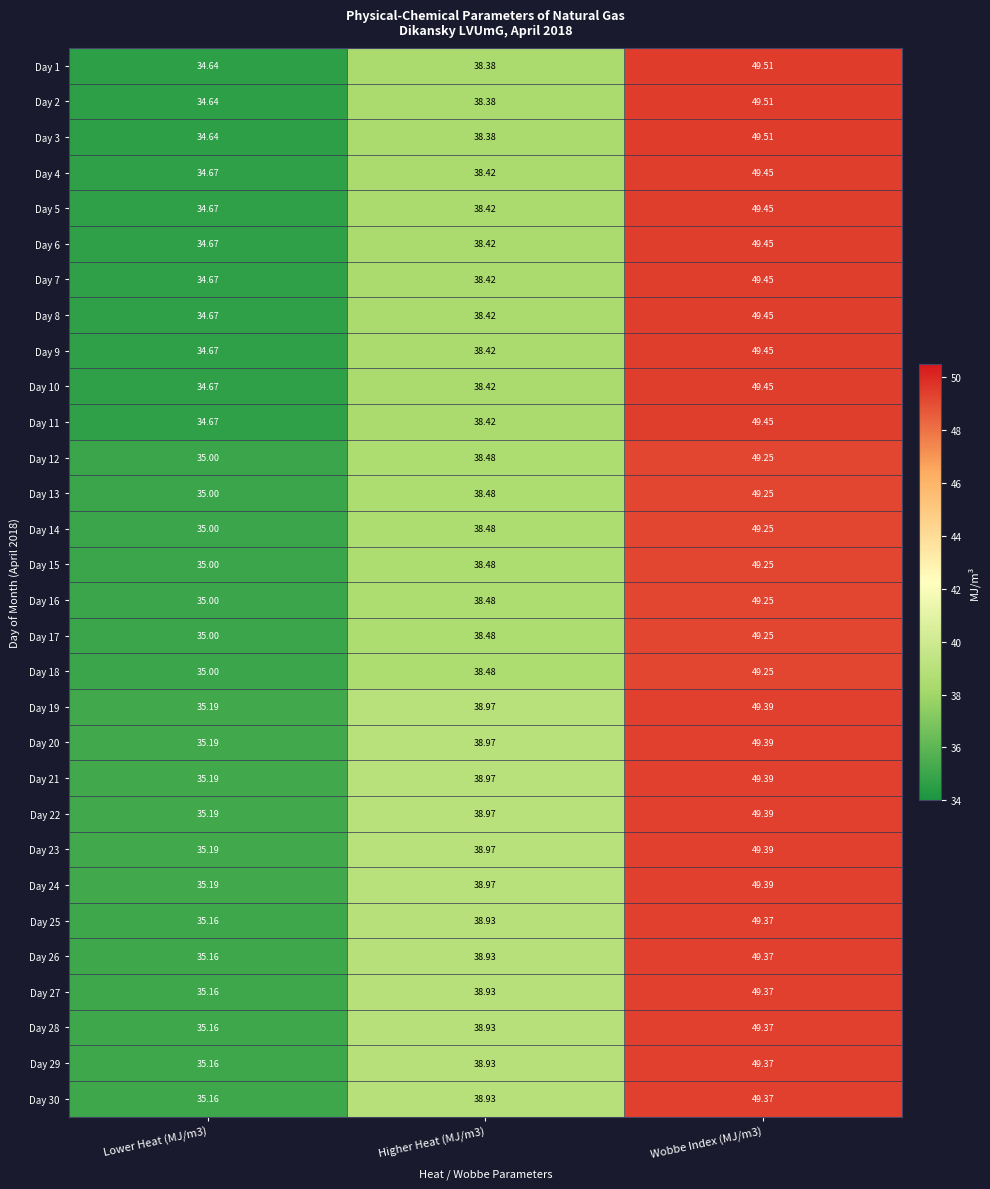

Is the value of Day 16 at Lower Heat (MJ/m3) greater than the value of Day 22 at Wobbe Index (MJ/m3)?

No